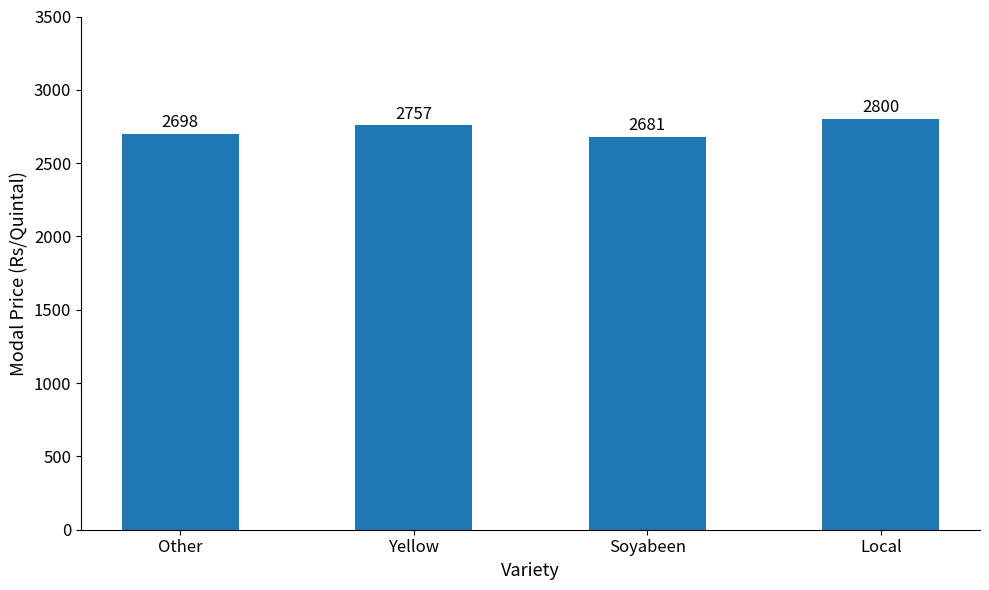

Where is the data nearest to the value 2740?

Yellow